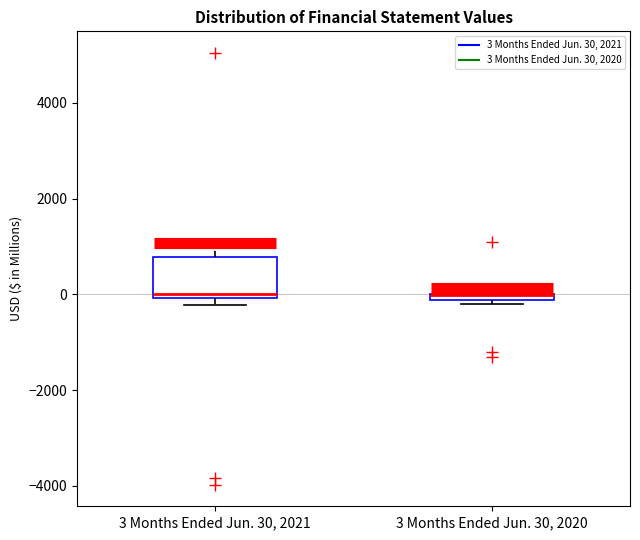

Comparing the boxes themselves (not the whiskers), which one is the tallest?

3 Months Ended Jun. 30, 2021